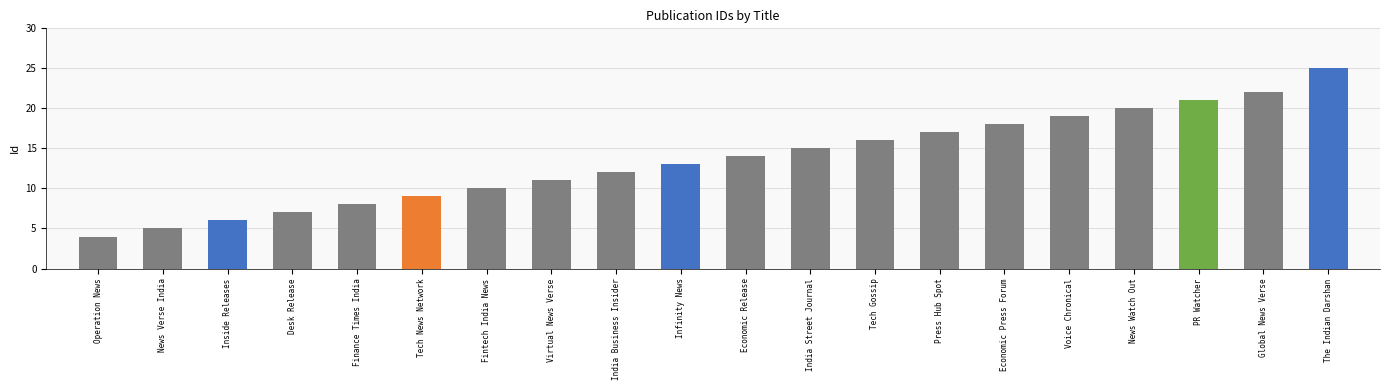

Count the number of data series in this chart.

1